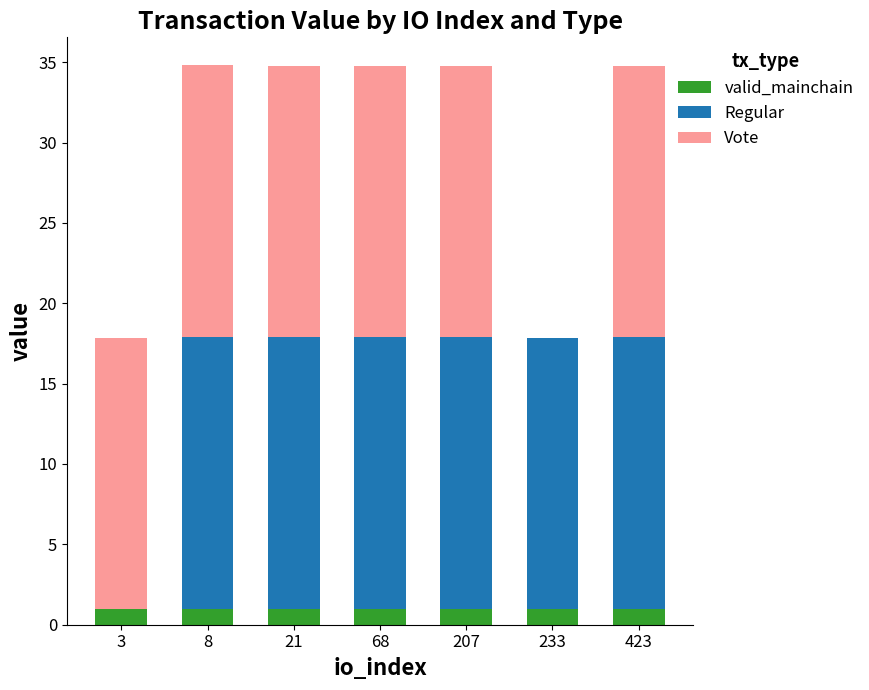

What is the total value across all series at 207?

34.7